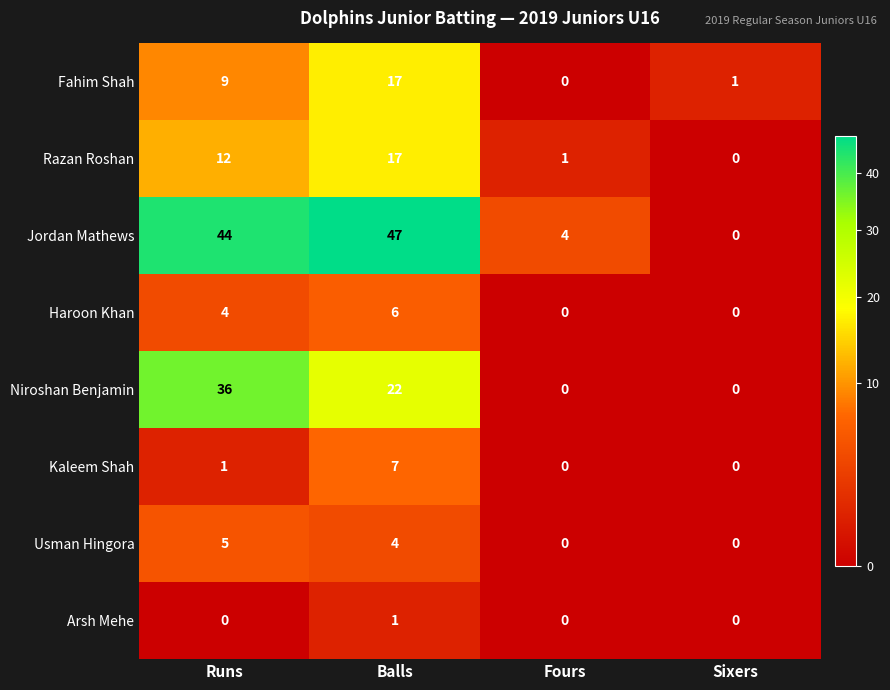

The Haroon Khan series shows 1 at Balls. True or false?

False